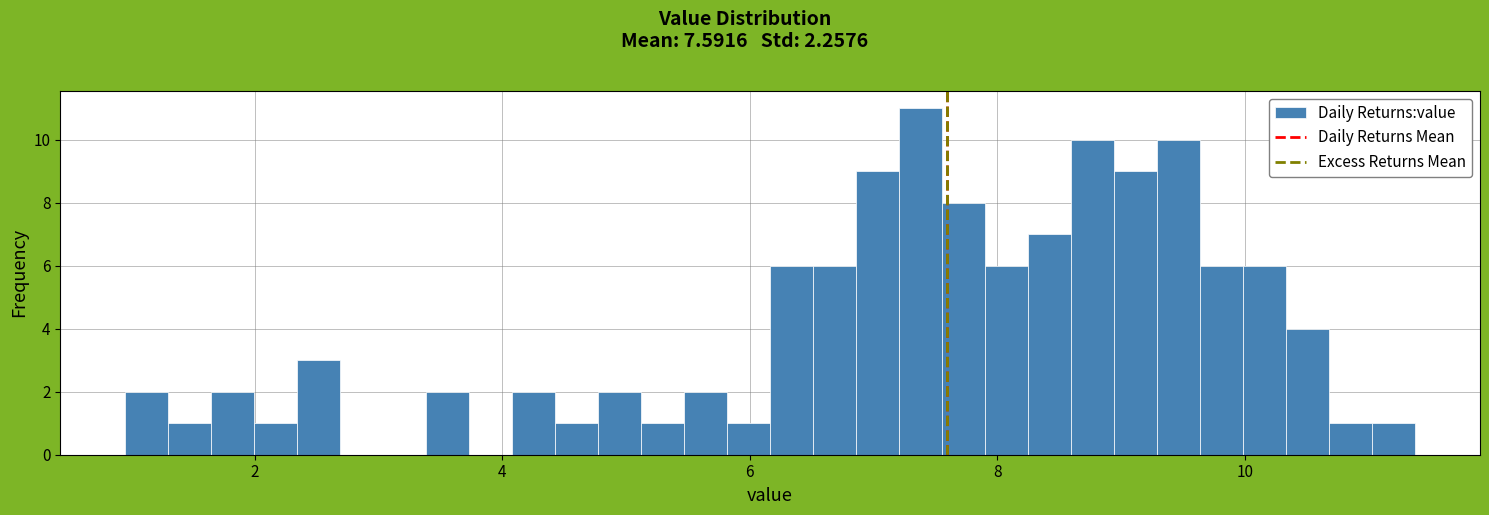

Around what value on the x-axis is the tallest bar? Give the approximate position of its centre, as read against the axis.

7.4